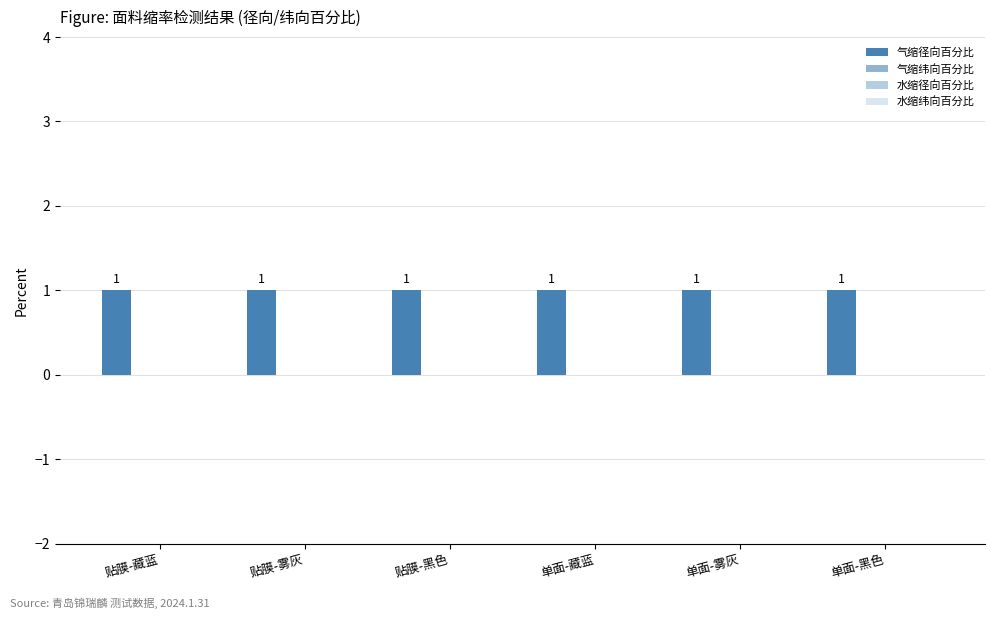

Are the bars horizontal?

No